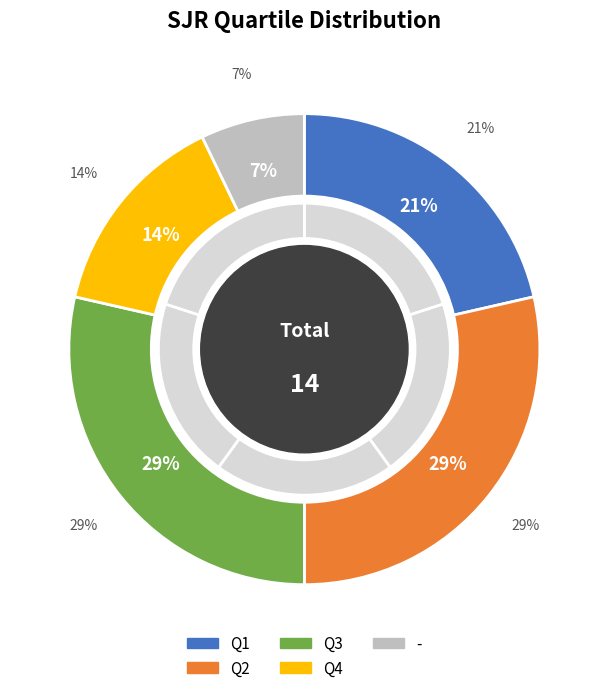

How many slices are in this pie chart?

5